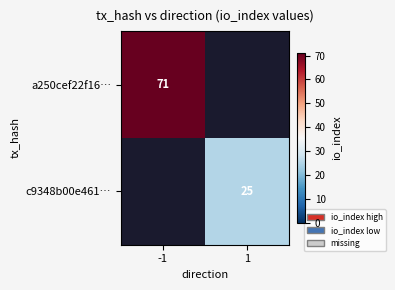

Is it true that a250cef22f16… equals 16.9 at -1?

False